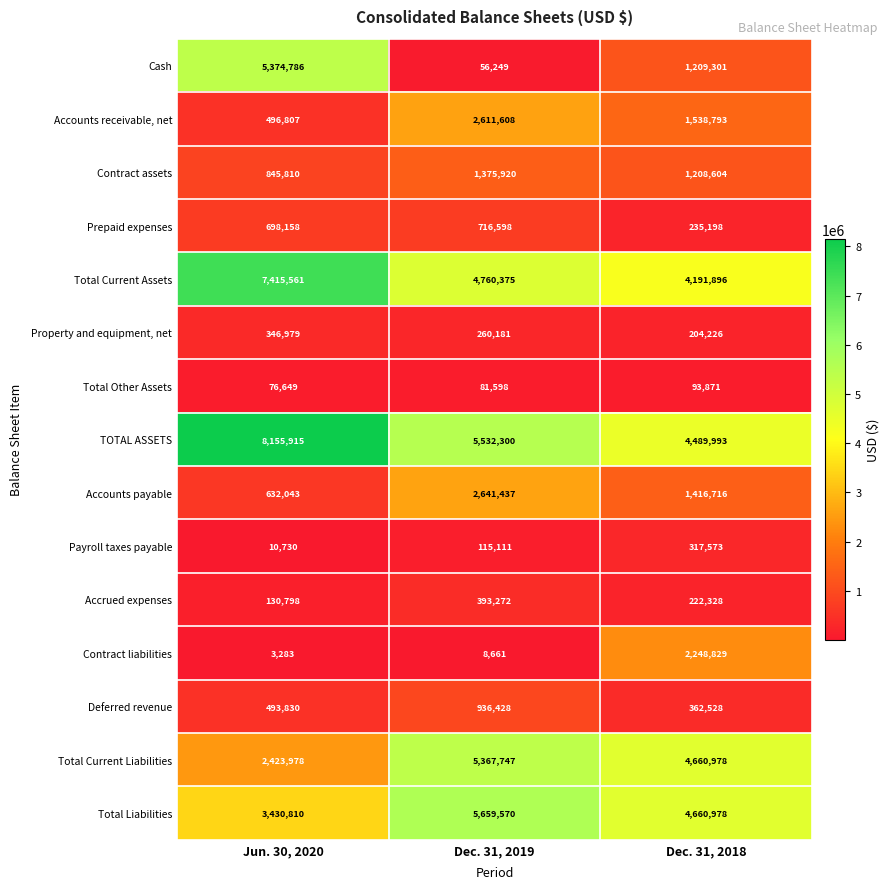

Which label corresponds to the smallest value in the chart?

Jun. 30, 2020